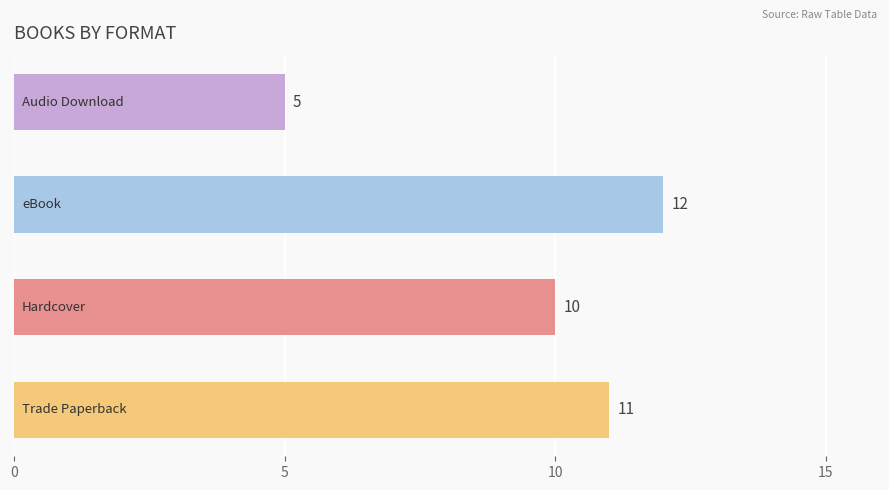

Count the values in the range 10 to 12.

3